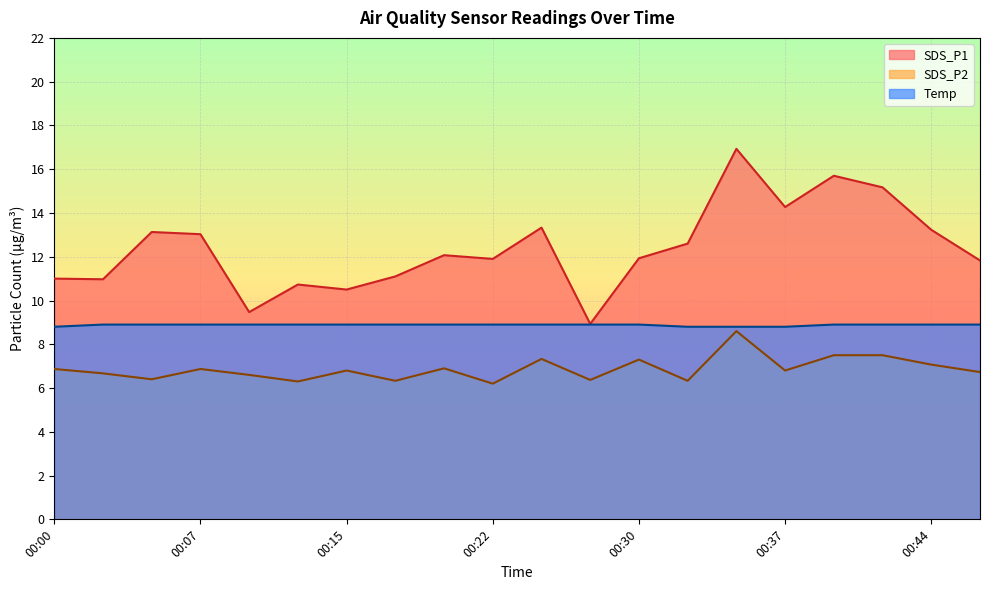

Is it true that SDS_P1 equals 11.9 at 00:22?

True